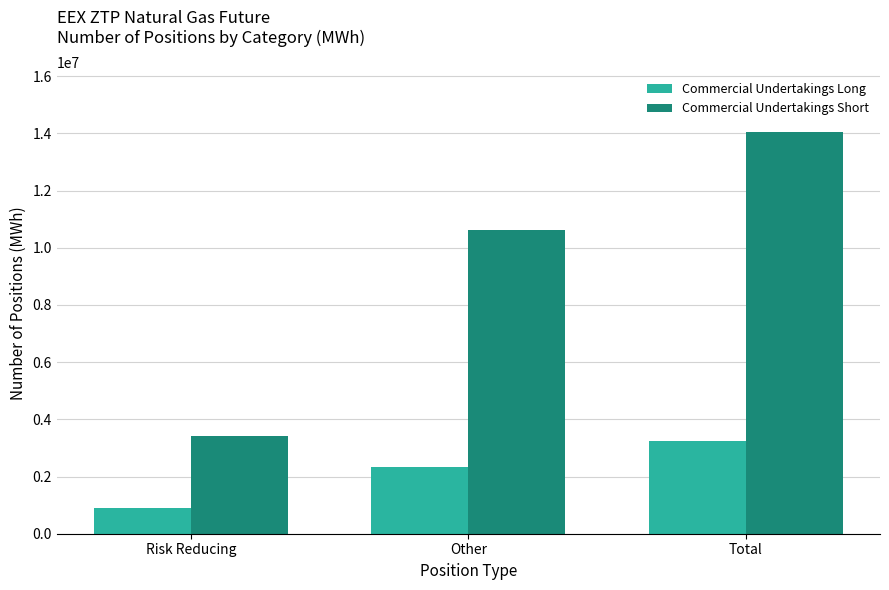

Reading left to right, transcribe all the data shown in this chart.

Commercial Undertakings Long: 909366	2349475	3258841
Commercial Undertakings Short: 3428042	10616444	14044486